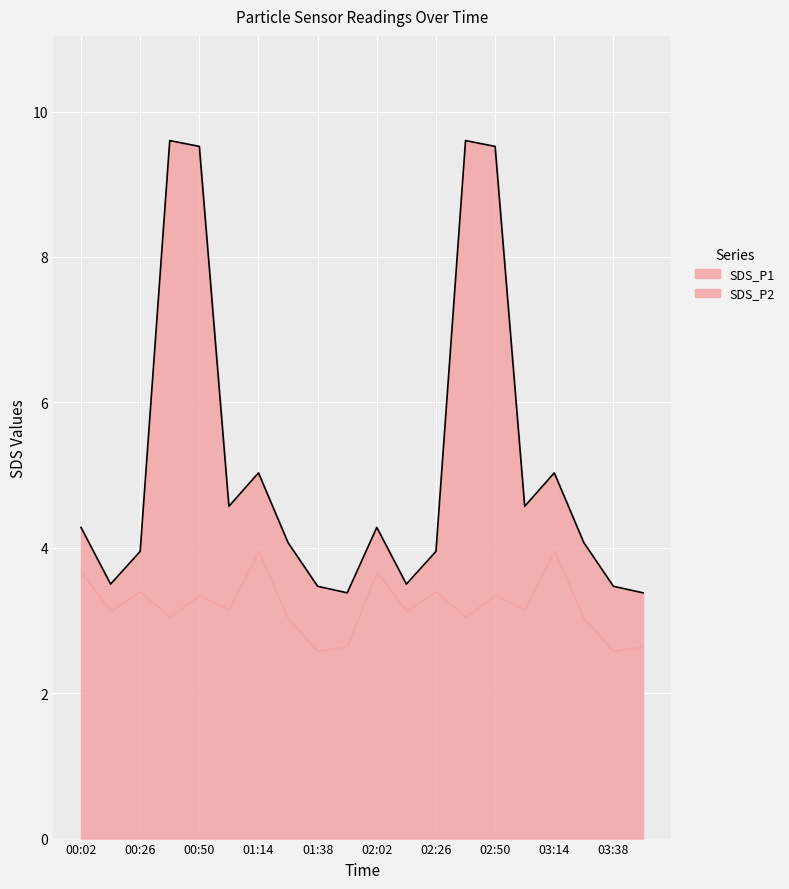

True or false: the data shows 4.8 at 00:14.

False